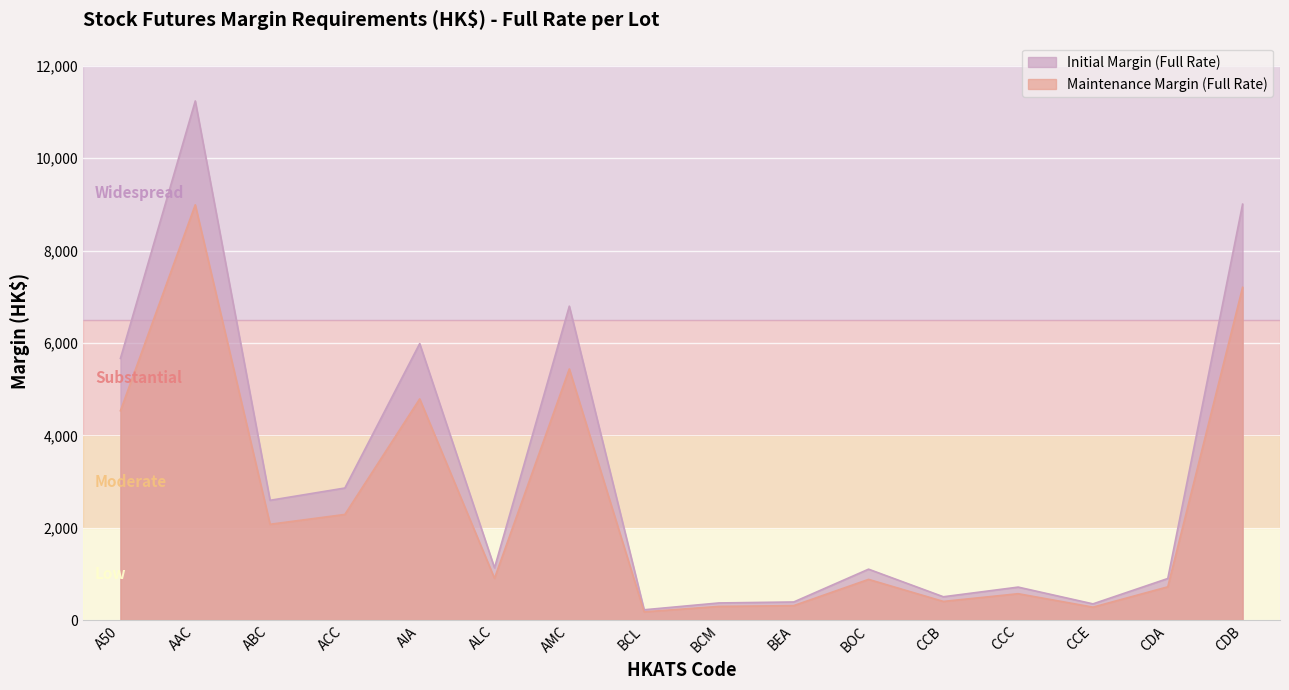

Where does the Maintenance Margin (Full Rate) series first go above 904?

A50